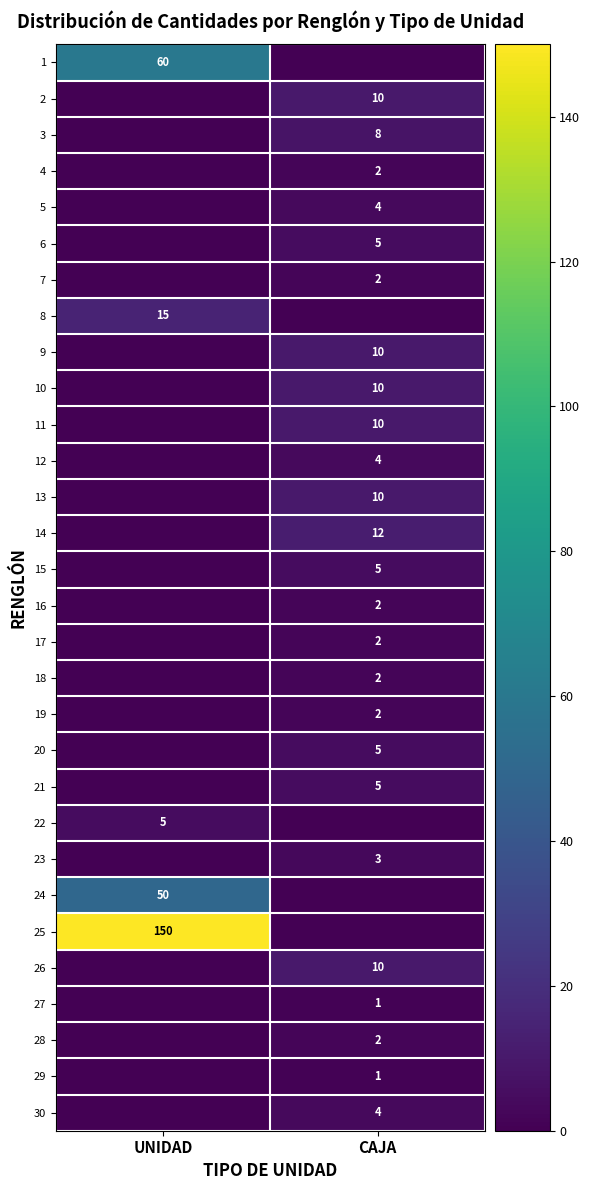

Is it true that 7 equals 3 at CAJA?

False